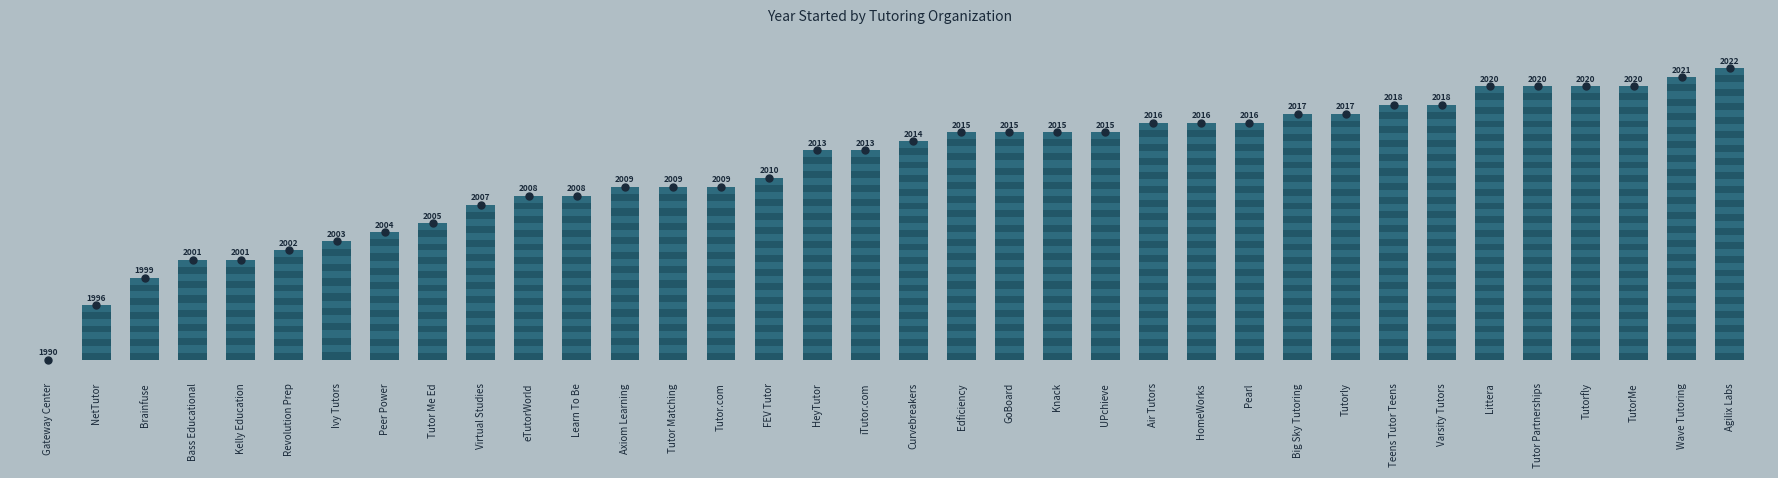

Are the bars horizontal?

No